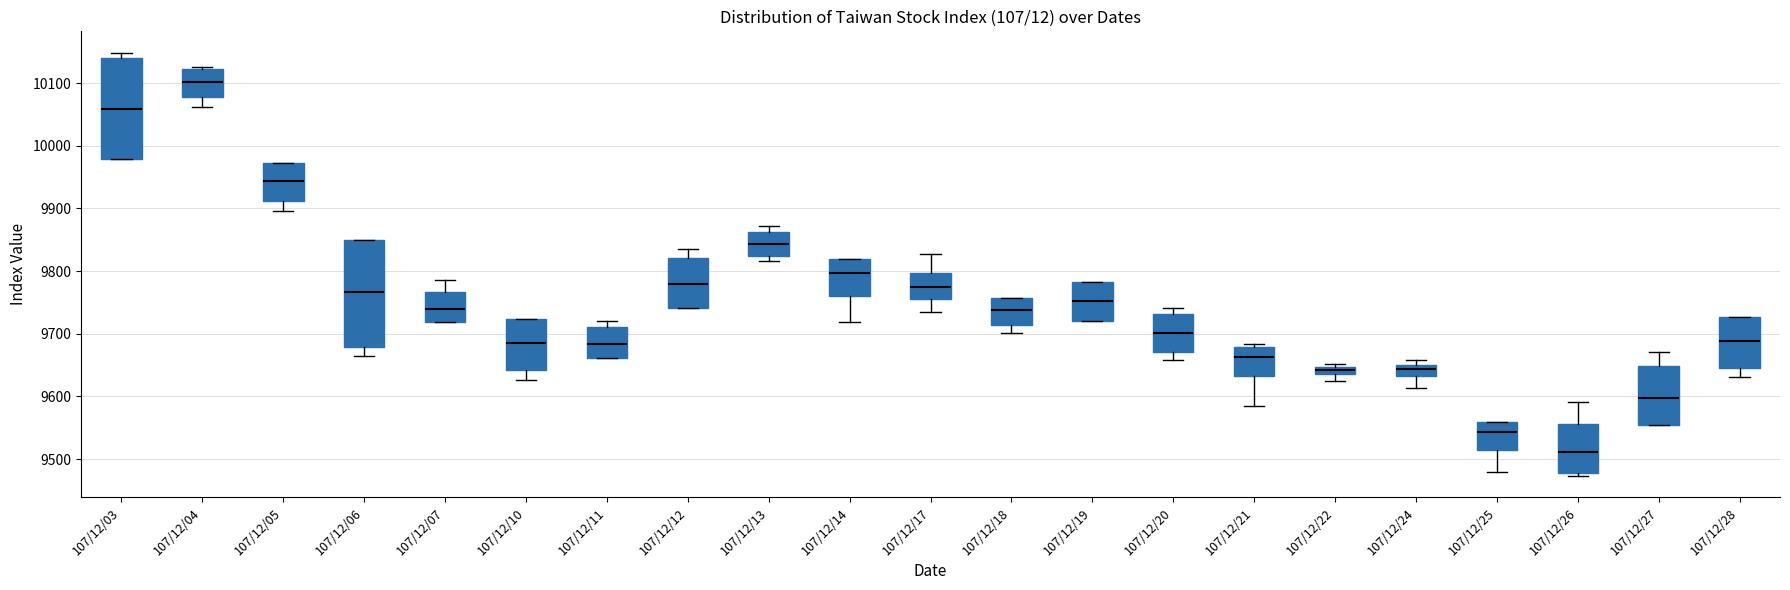

Where does the median line of the box for 107/12/05 sit on the y-axis? The values are not printed on the chart, so give them approximately, as read against the axis.

9940